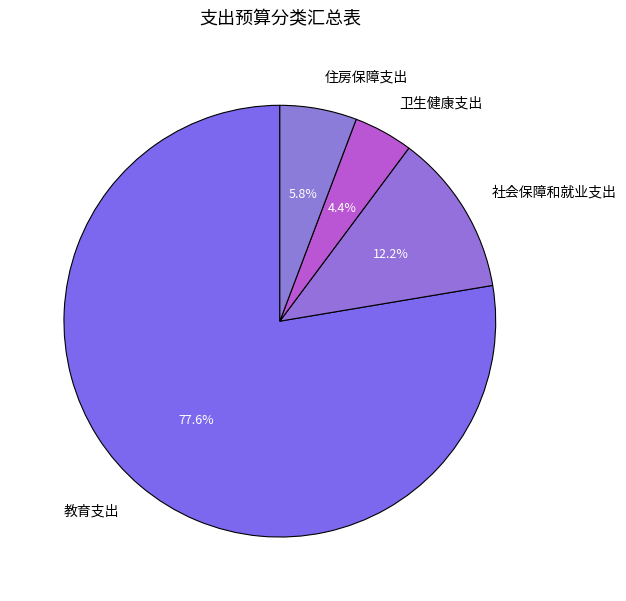

Which category accounts for the majority?

教育支出